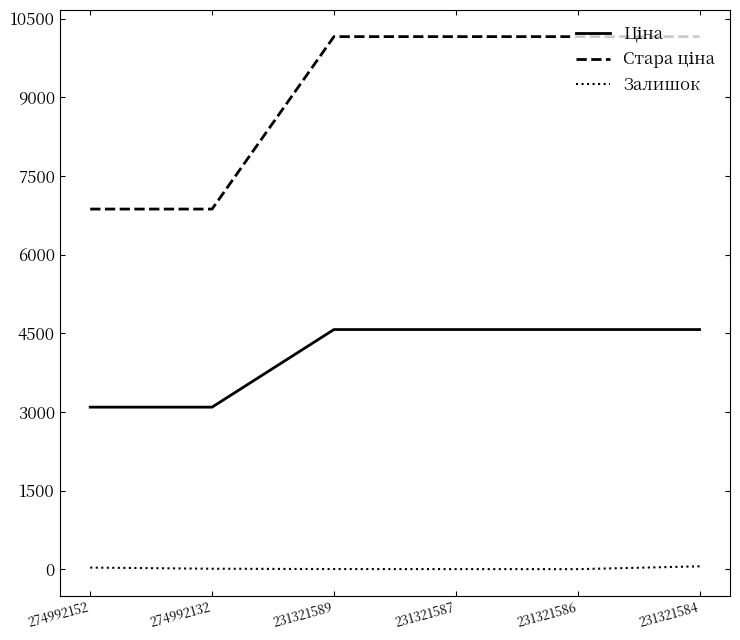

What is the maximum value shown in the chart?

10158.6